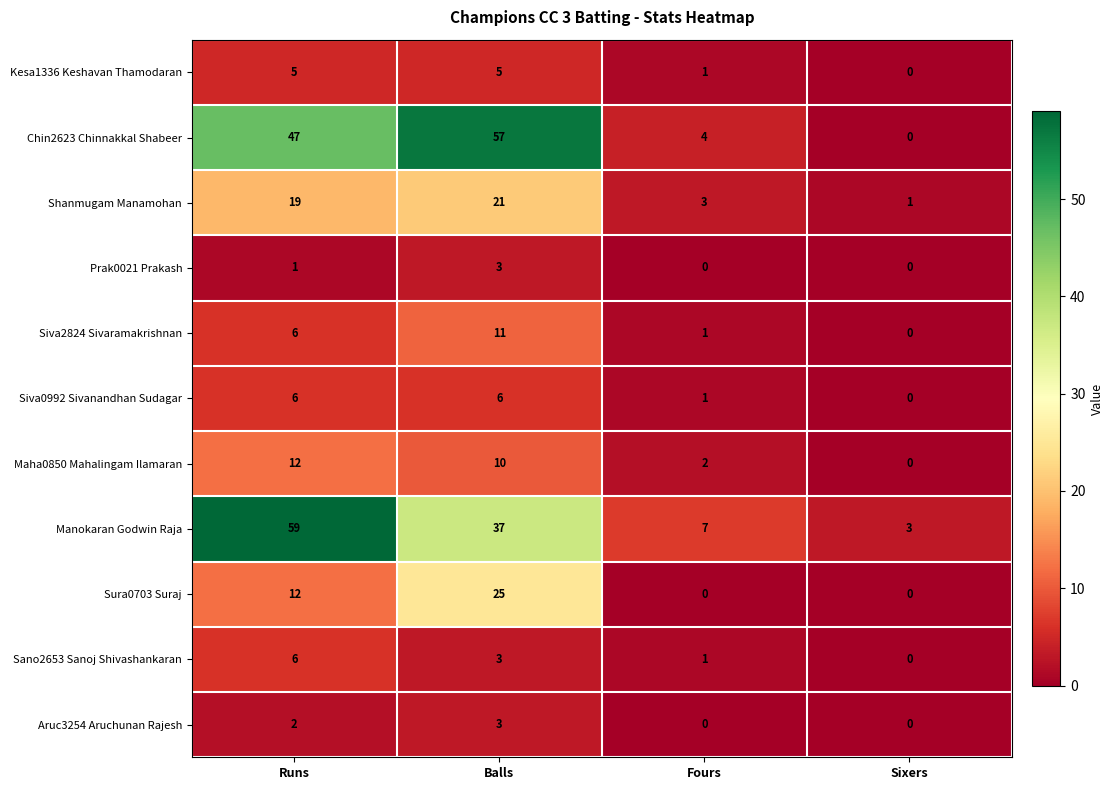

What is the difference between the Siva2824 Sivaramakrishnan values at Fours and Balls?

10